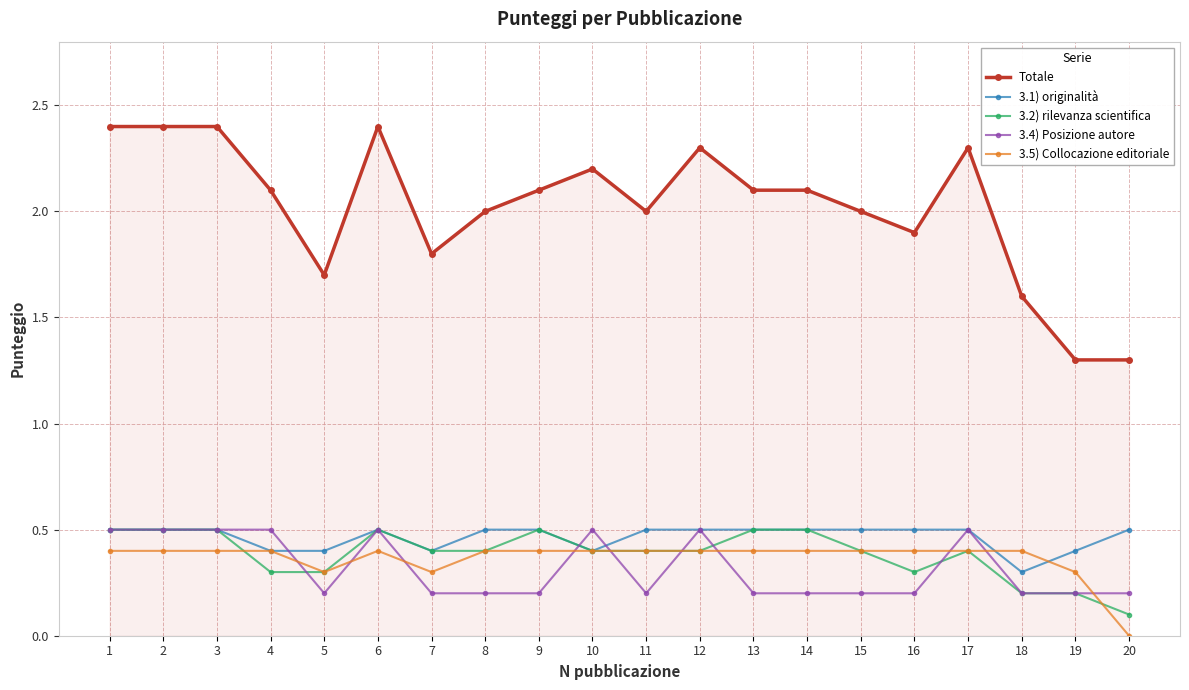

What is the value of the 3.1) originalità point at the 4th from the left?

0.4